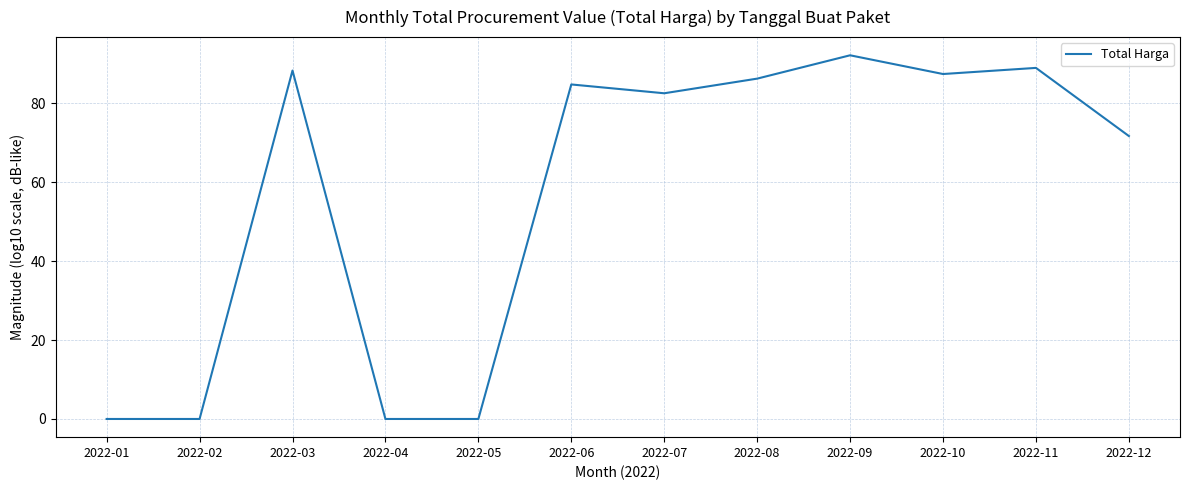

At which label is the value closest to 46?

2022-12